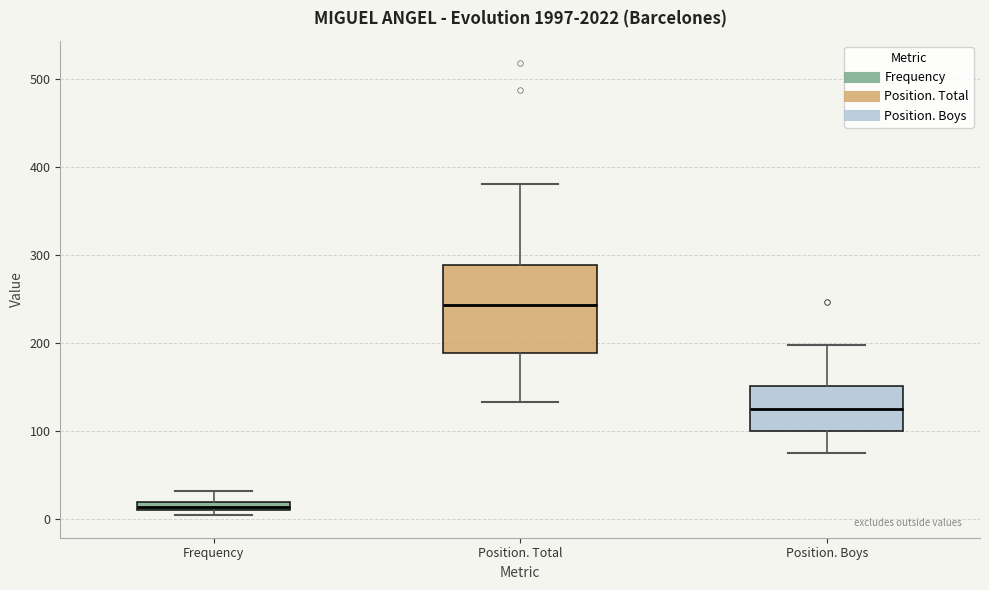

Which box has the lowest median line?

Frequency